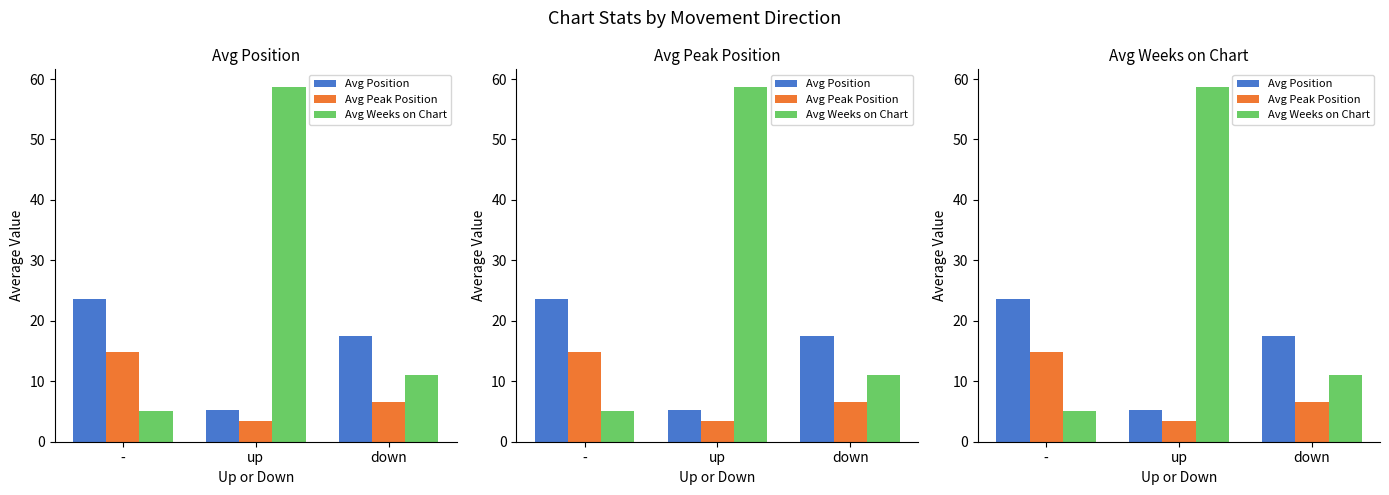

Is the value of Avg Position at up greater than the value of Avg Weeks on Chart at up?

No